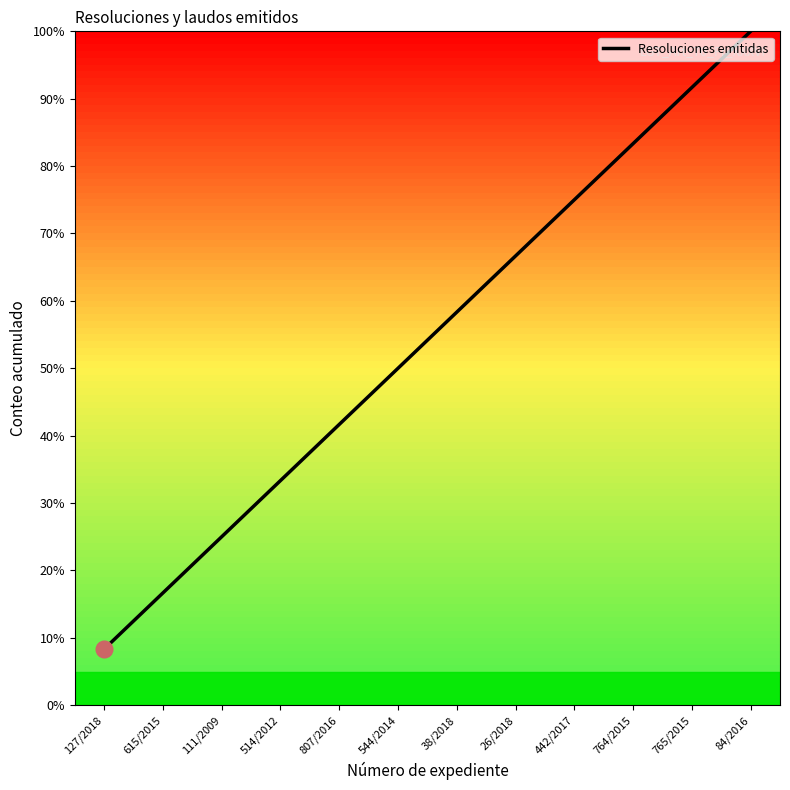

How many lines are shown in the chart?

1